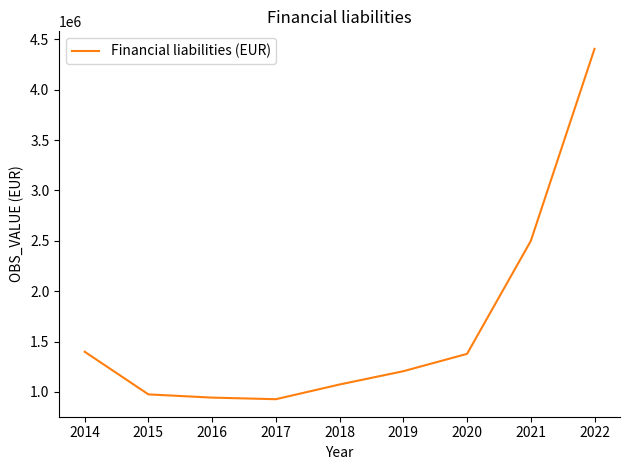

What is the greatest value displayed?

4405872